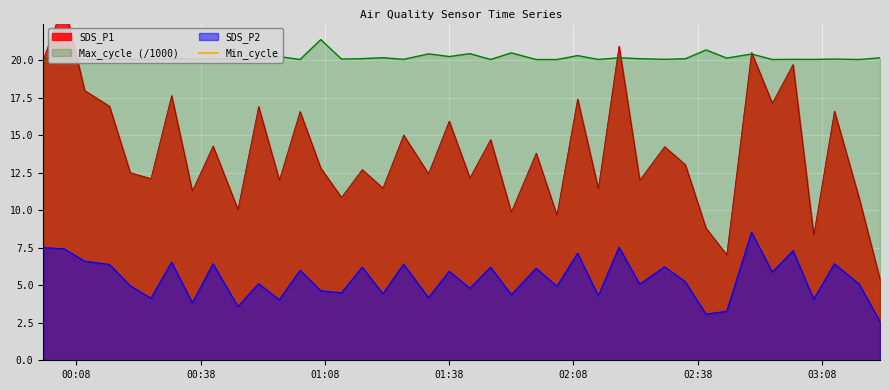

The value of SDS_P2 at 2023/03/01 01:02 is 6.0. True or false?

True